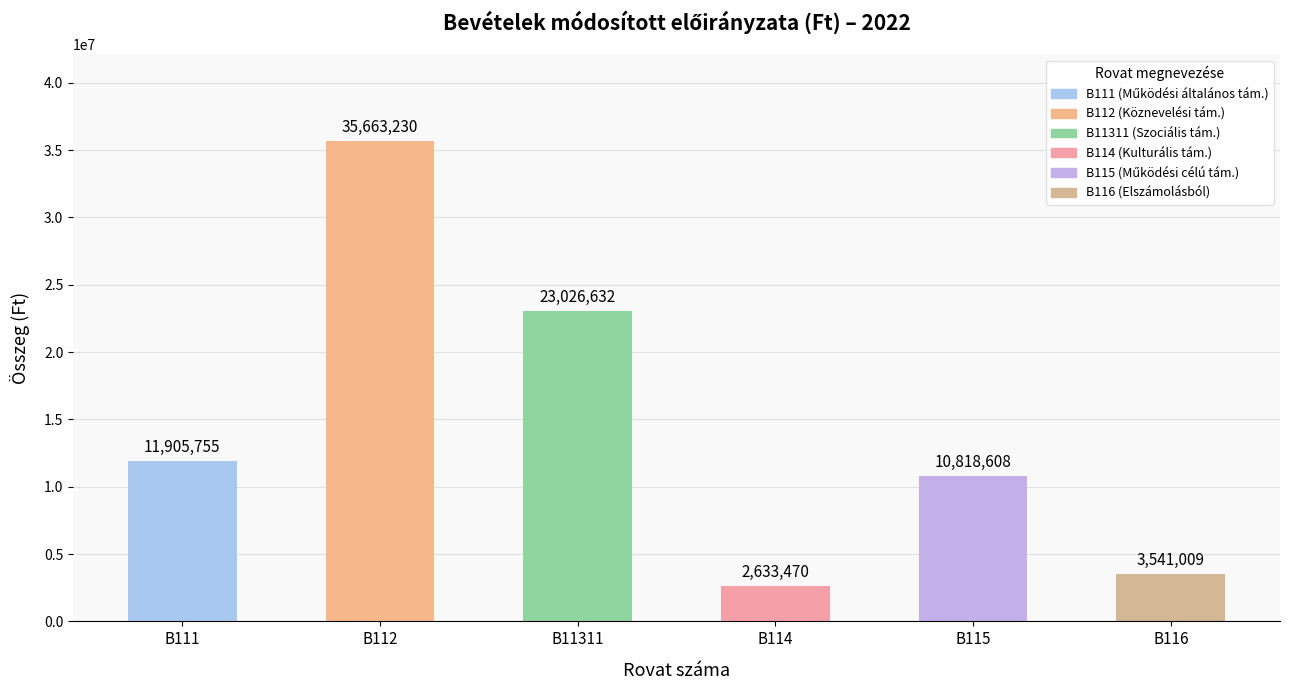

Which label corresponds to the smallest value in the chart?

B114